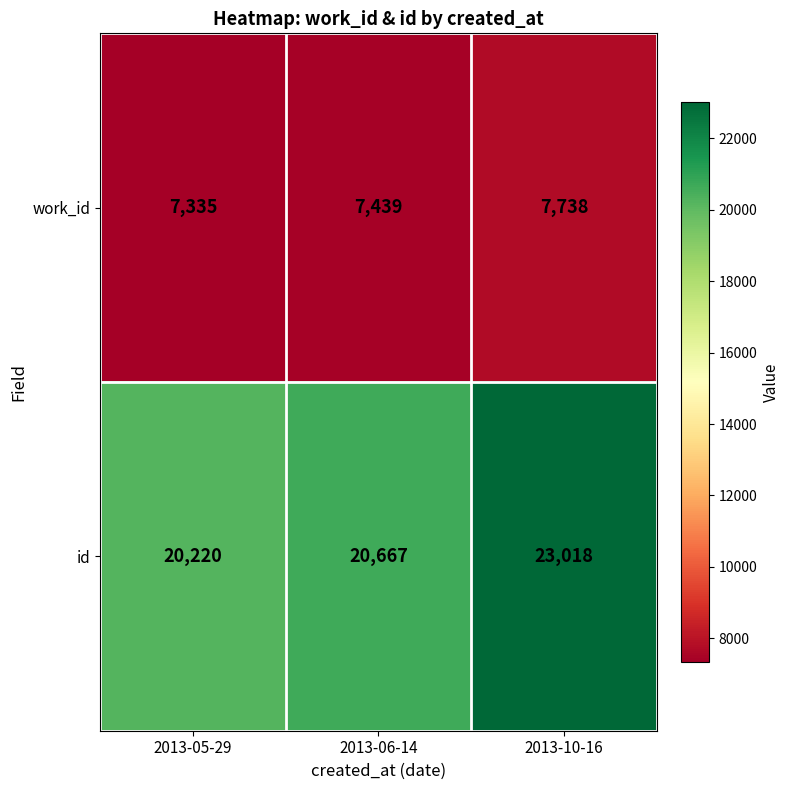

The work_id series shows 13593 at 2013-10-16. True or false?

False